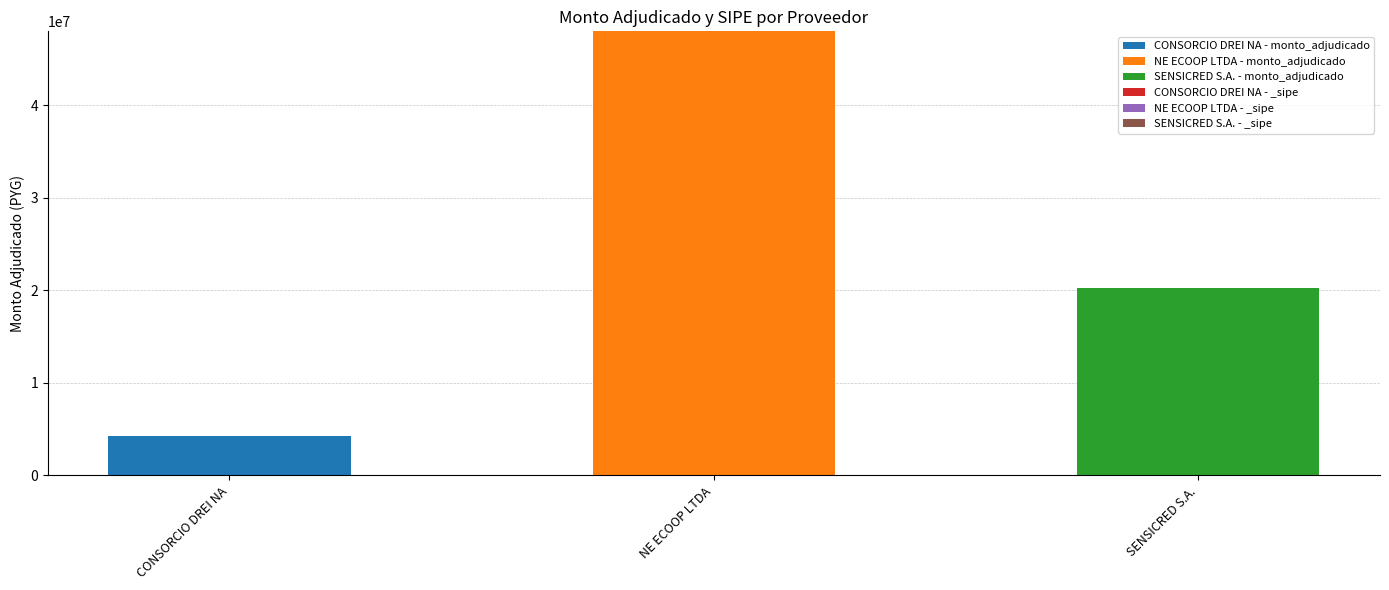

Rank the categories by monto_adjudicado value from highest to lowest.

NE ECOOP LTDA, SENSICRED S.A., CONSORCIO DREI NA